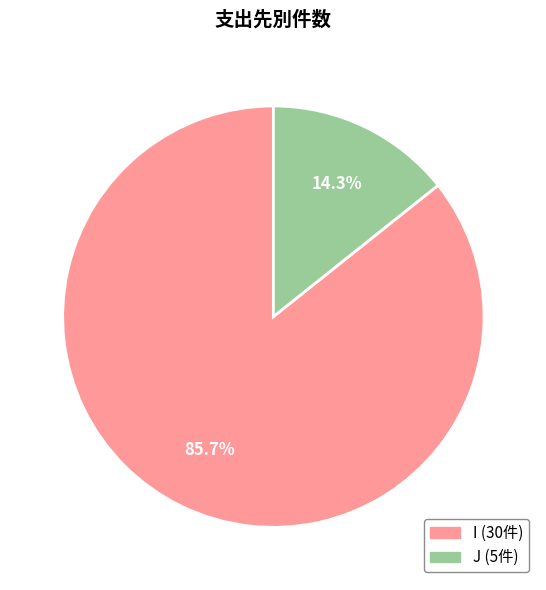

What is the largest slice in the pie chart?

I